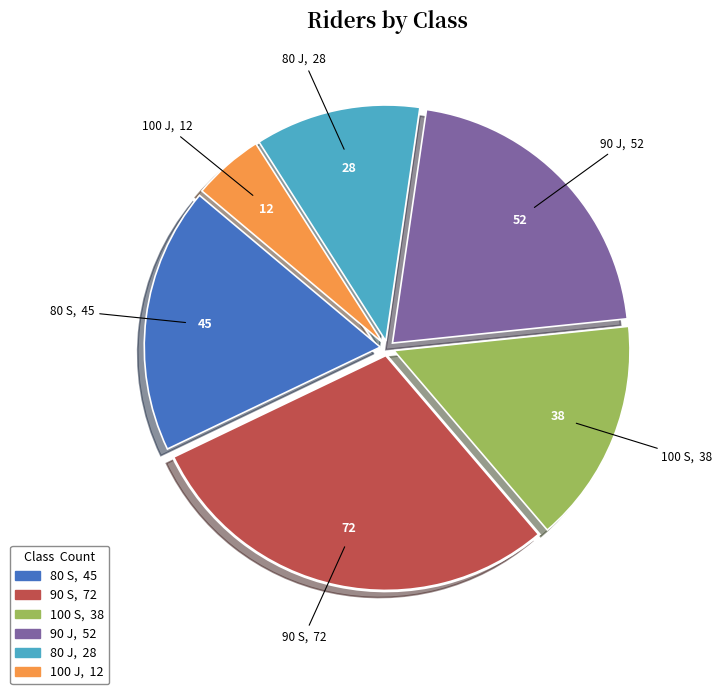

Which category has the smallest portion of the pie?

100 J